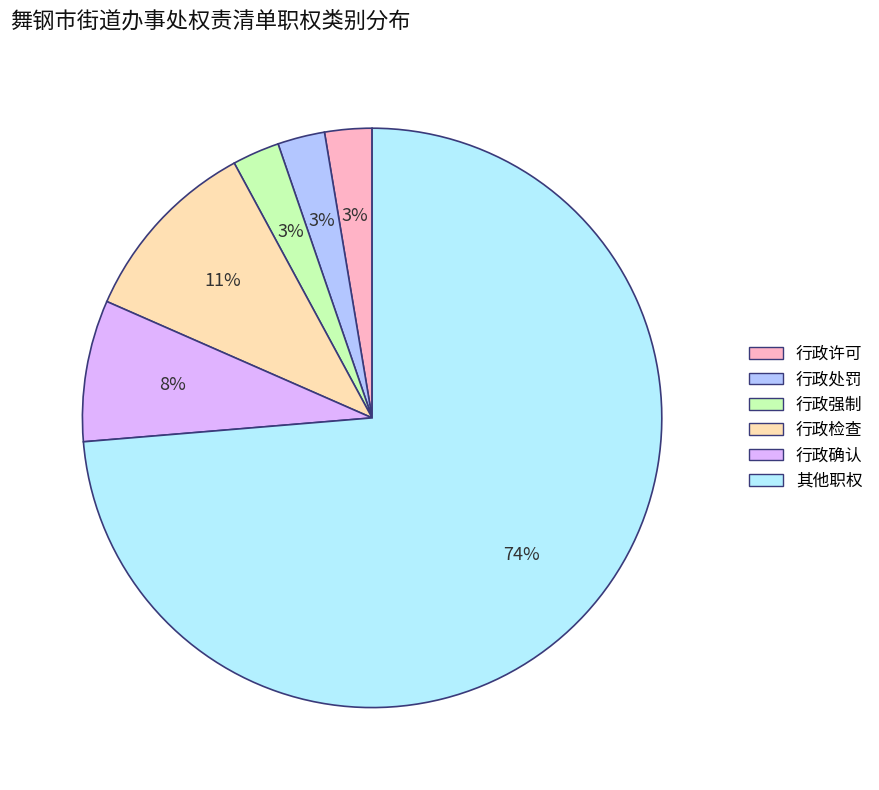

Approximately how many times larger is the value at 行政许可 compared to 行政处罚?

1.0